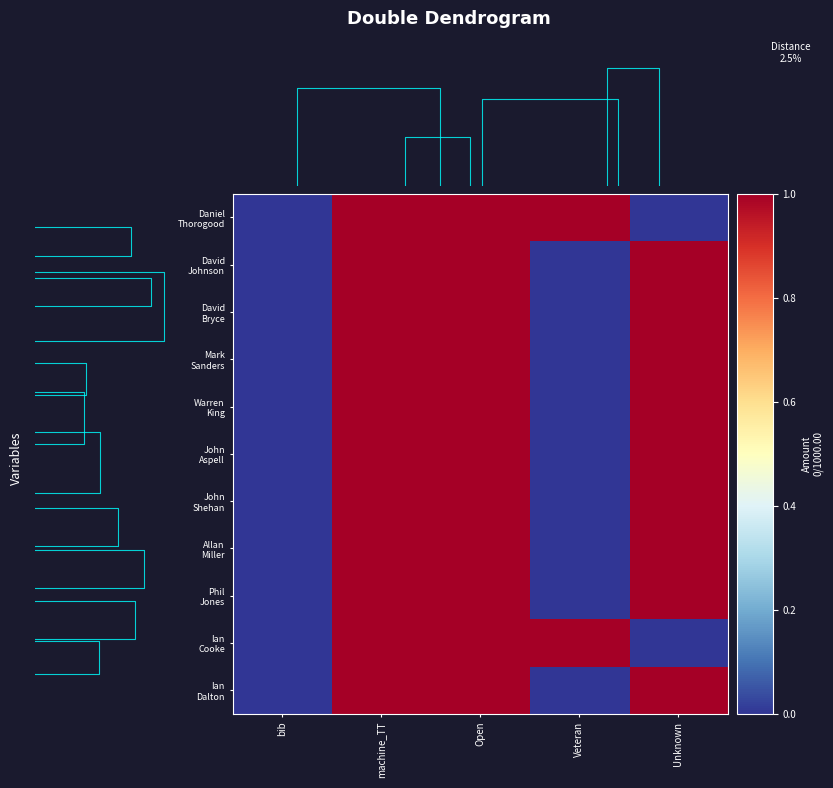

Rank the series at Unknown from lowest to highest value.

Daniel Thorogood, Ian Cooke, David Johnson, David Bryce, Mark Sanders, Warren King, John Aspell, John Shehan, Allan Miller, Phil Jones, Ian Dalton